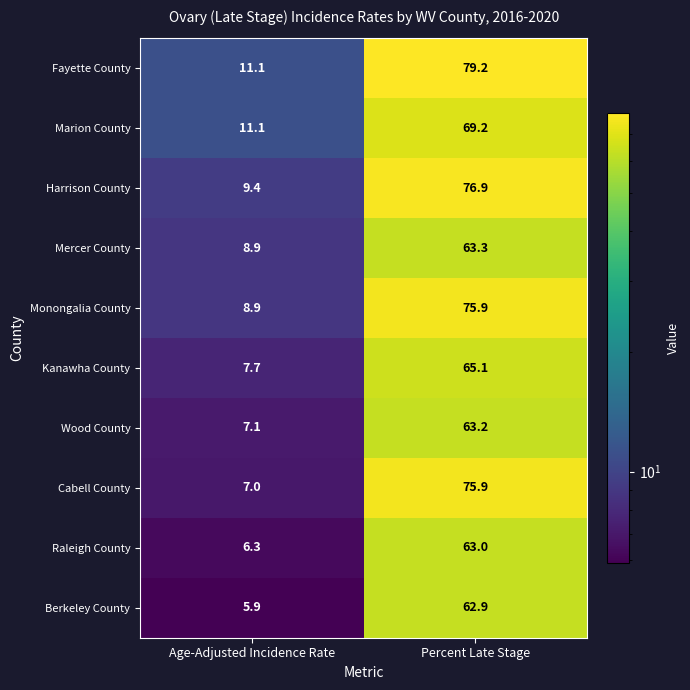

Between Age-Adjusted Incidence Rate and Percent Late Stage, which series saw the biggest shift?

Cabell County